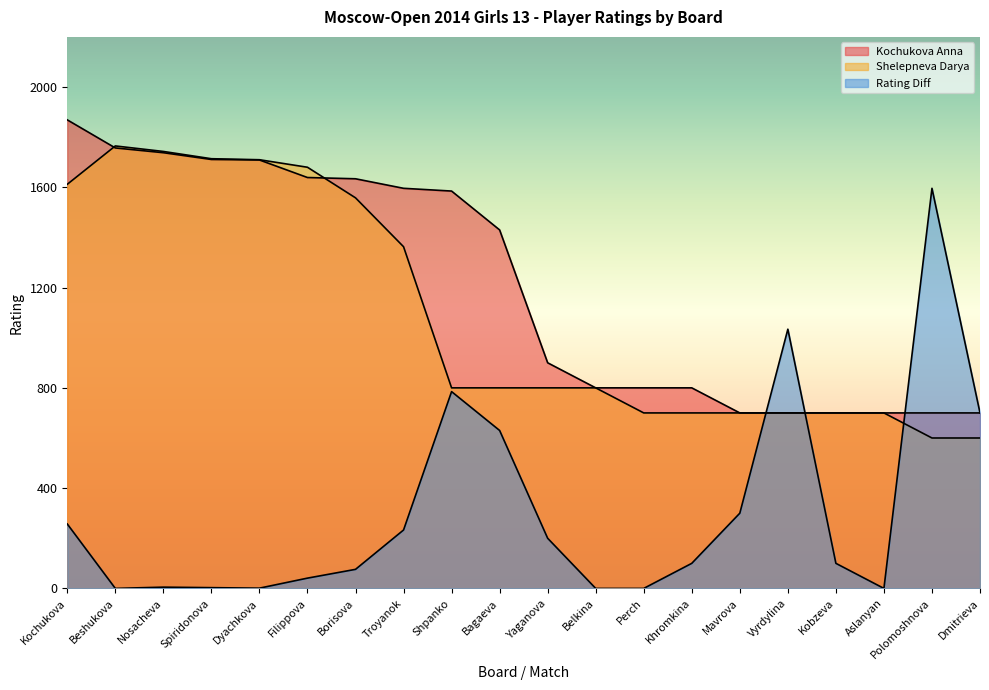

The Shelepneva Darya series shows 700 at Vyrdylina. True or false?

True